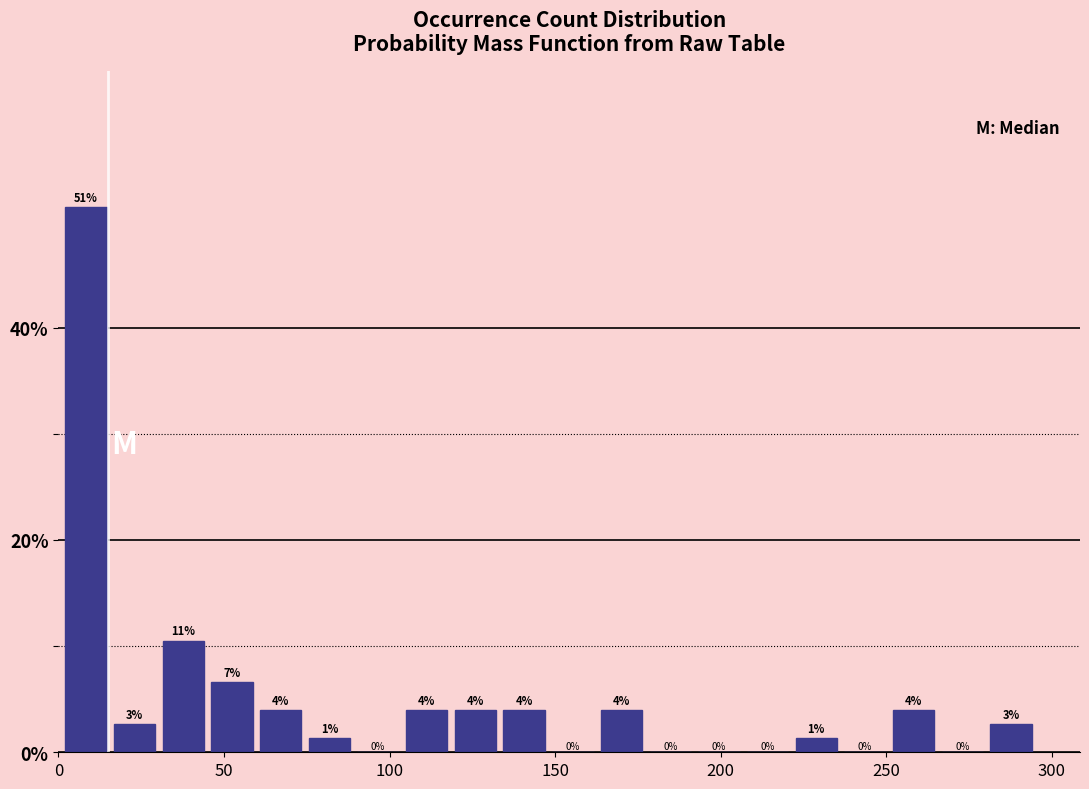

Read against the x-axis, roughly where is the centre of the tallest bar?

10